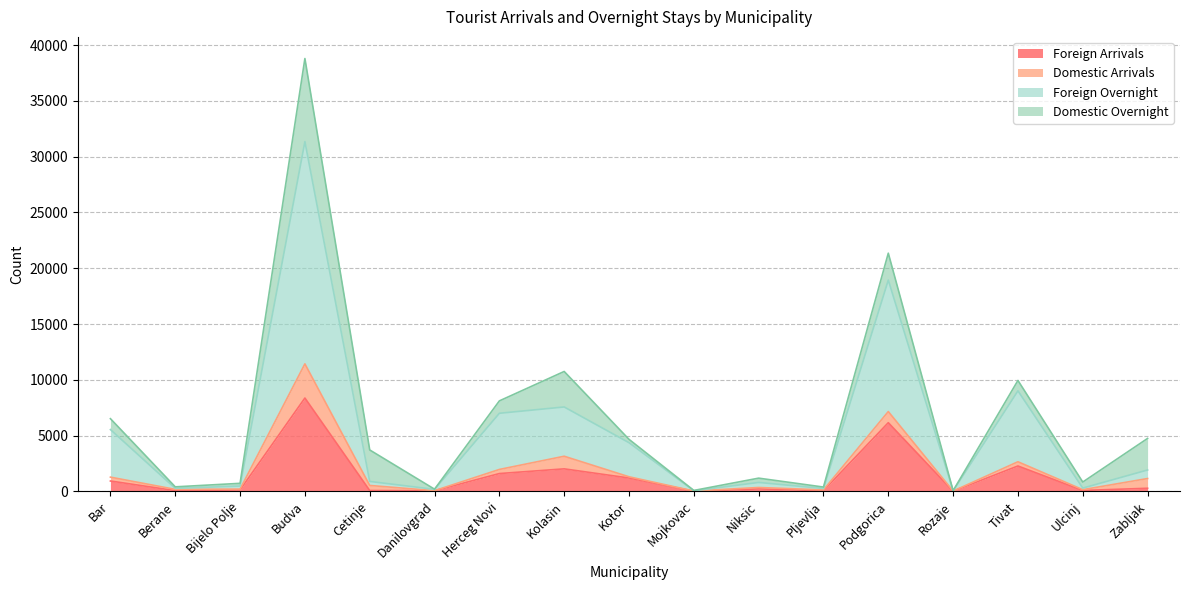

The value of Foreign Overnight at Niksic is 382. True or false?

False